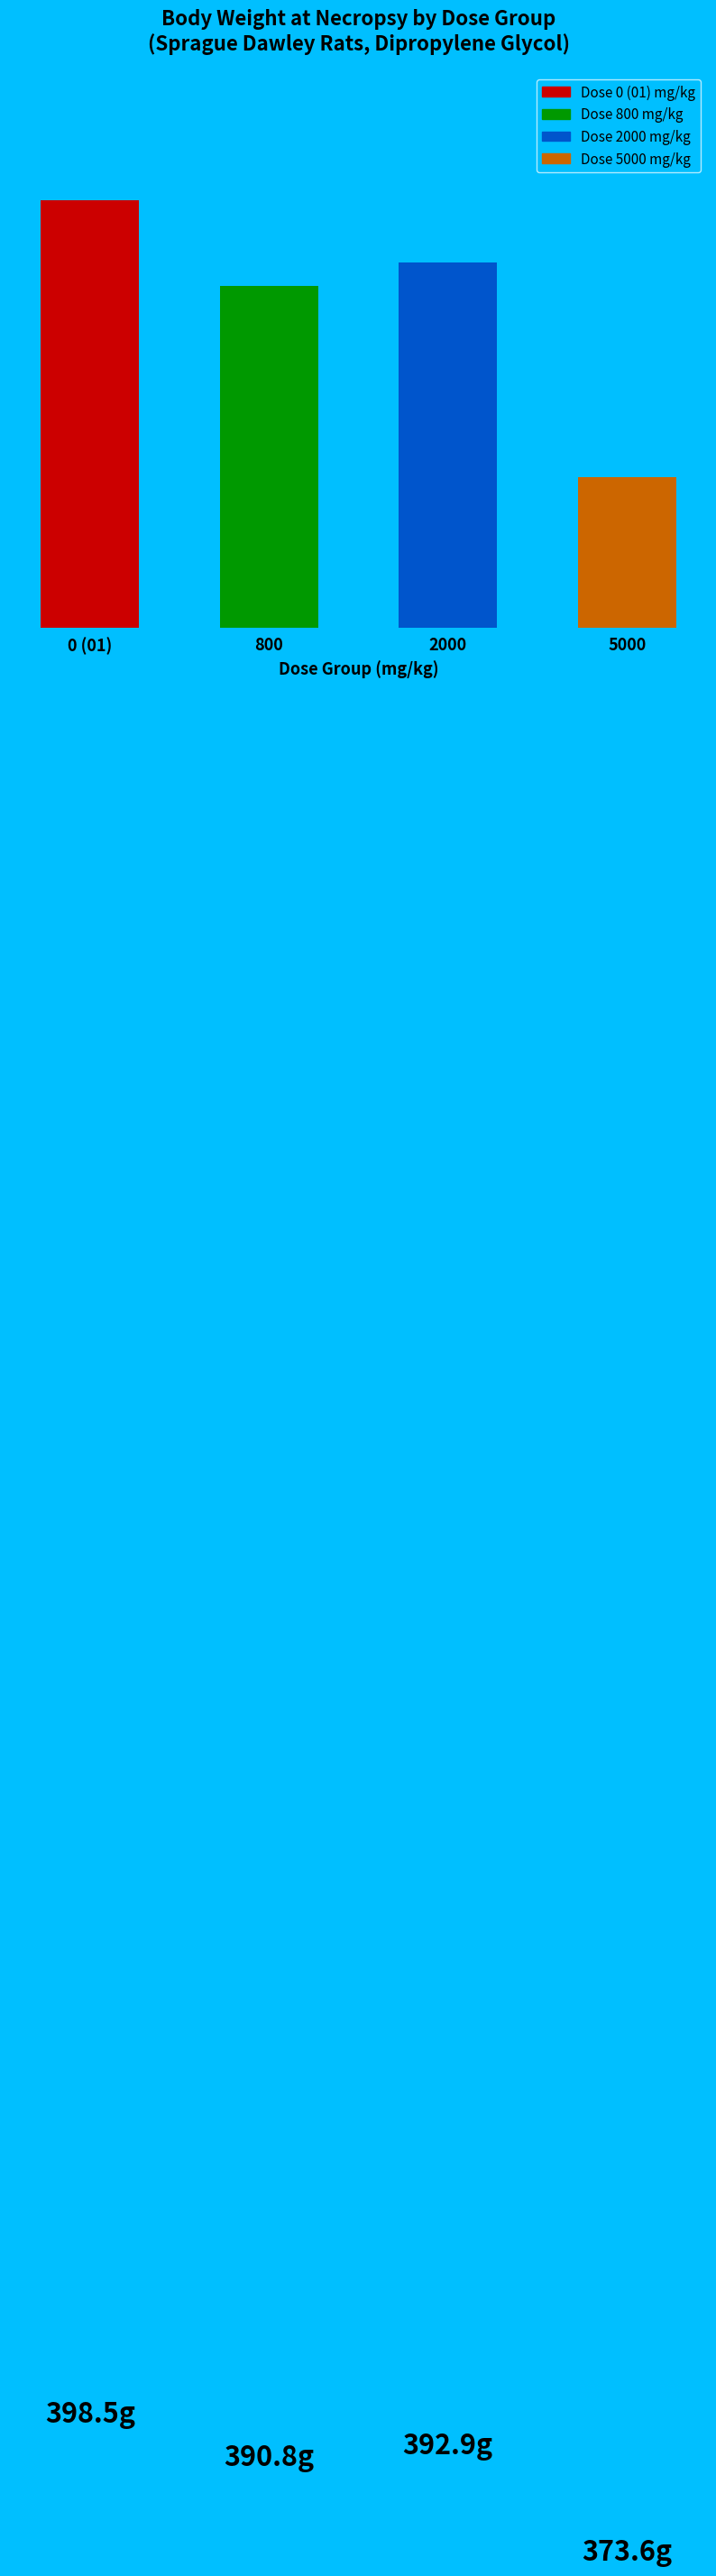

Does the chart contain any negative values?

No